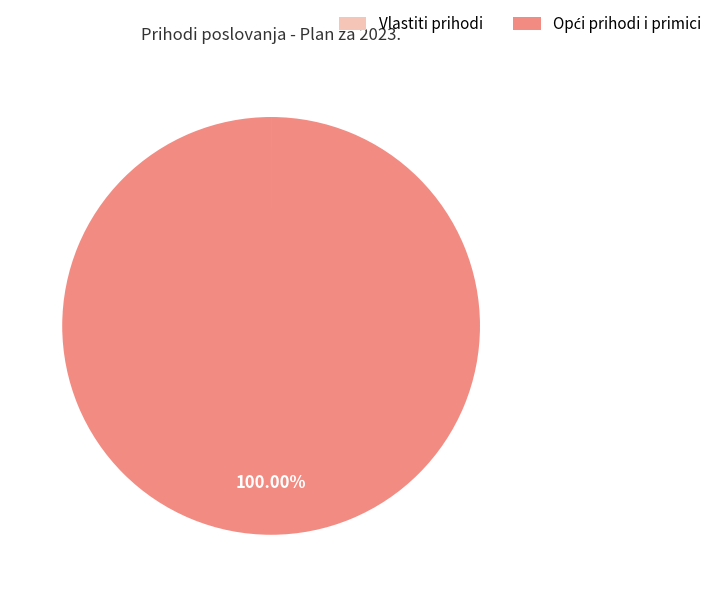

True or false: Opći prihodi i primici accounts for 100% of the total.

True